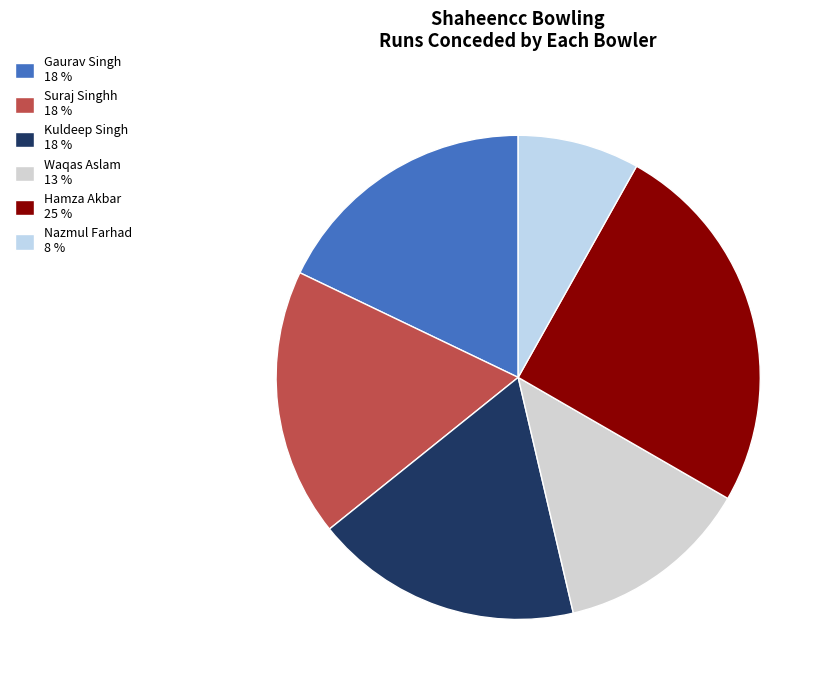

True or false: Gaurav Singh accounts for 18% of the total.

True